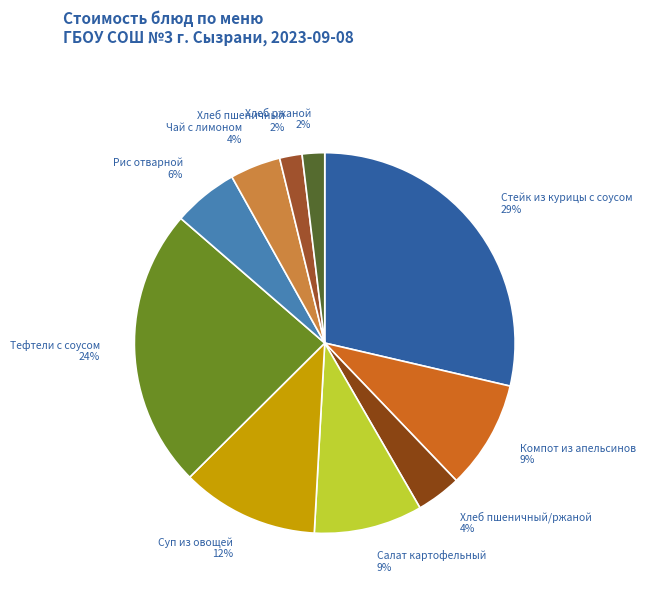

Which slice is the largest?

Стейк из курицы с соусом